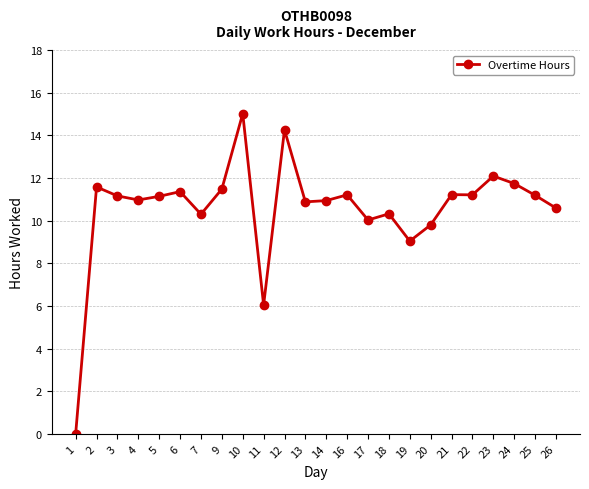

True or false: there are more than 1 points higher than both neighbors.

True